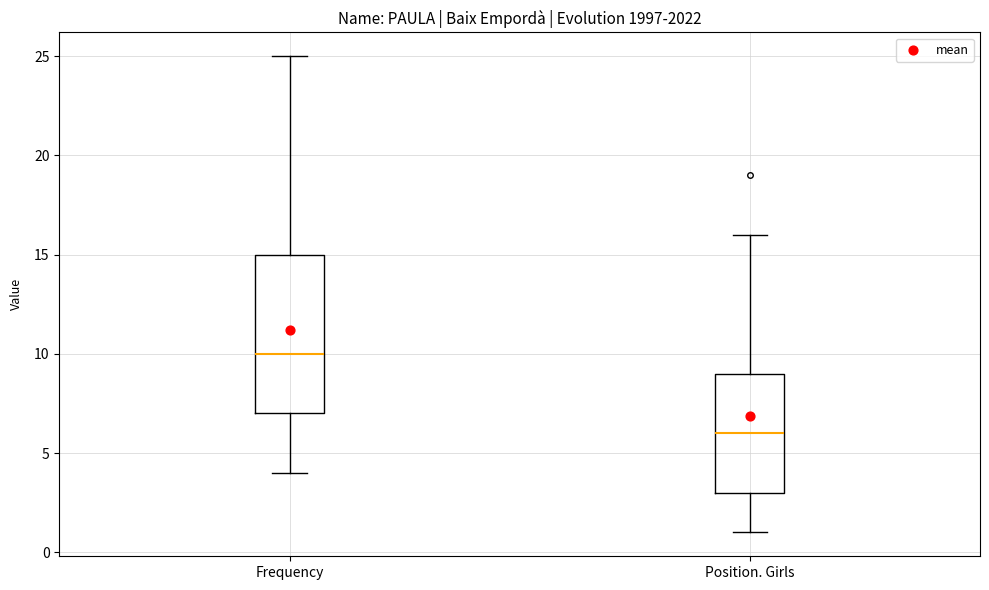

Comparing the boxes themselves (not the whiskers), which one is the tallest?

Frequency